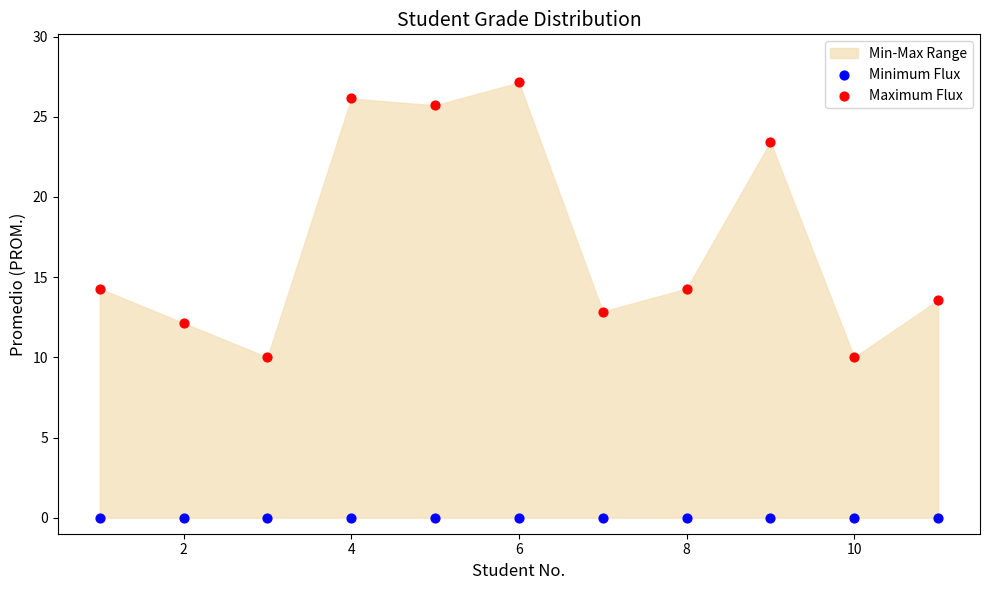

Which series reaches the minimum Y coordinate?

Minimum Flux